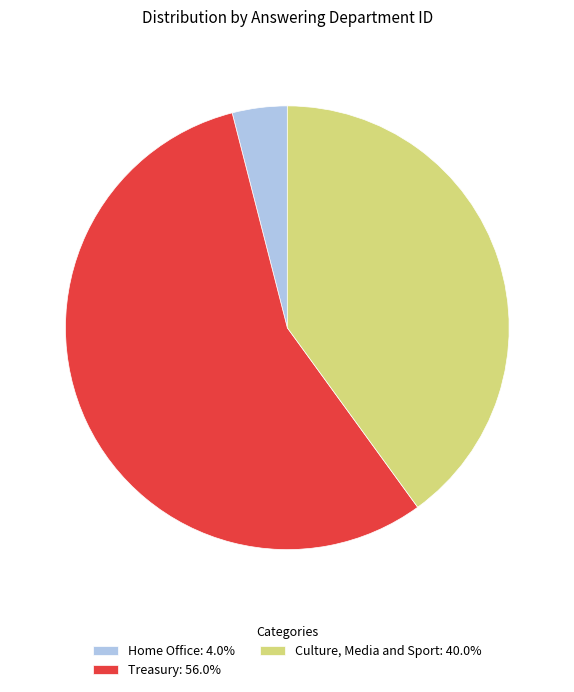

Does Treasury: 56.0% represent more than half of the total?

Yes